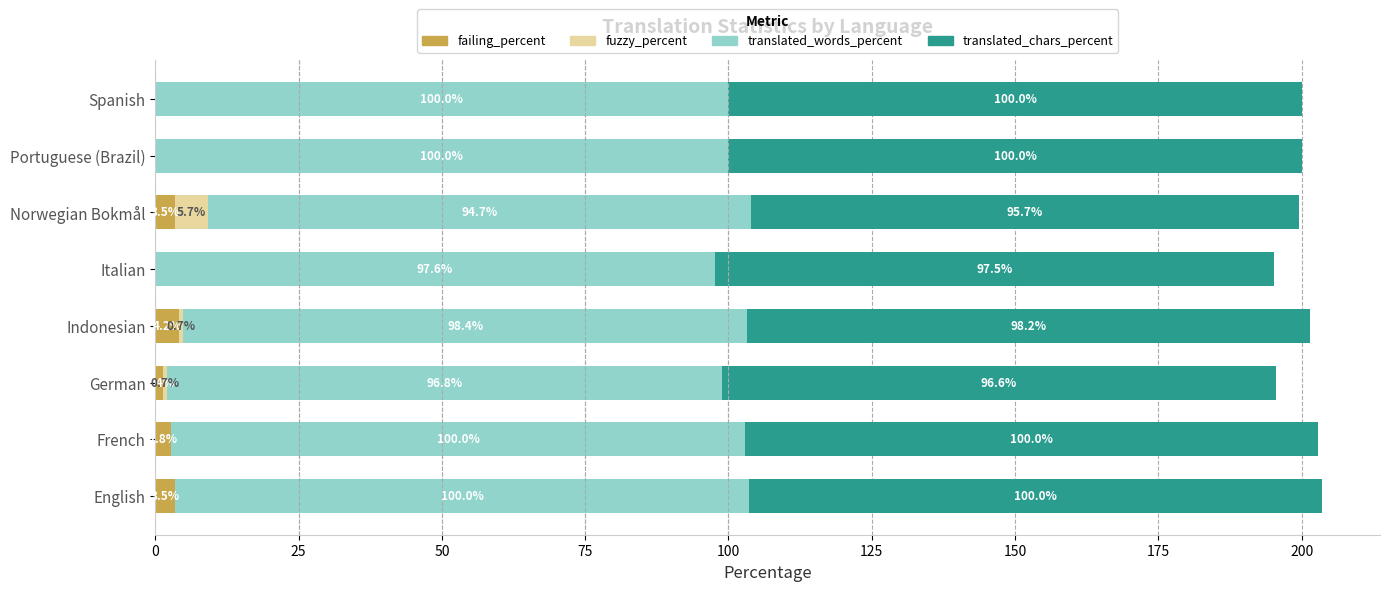

Which category has the highest value in the failing_percent series?

Indonesian